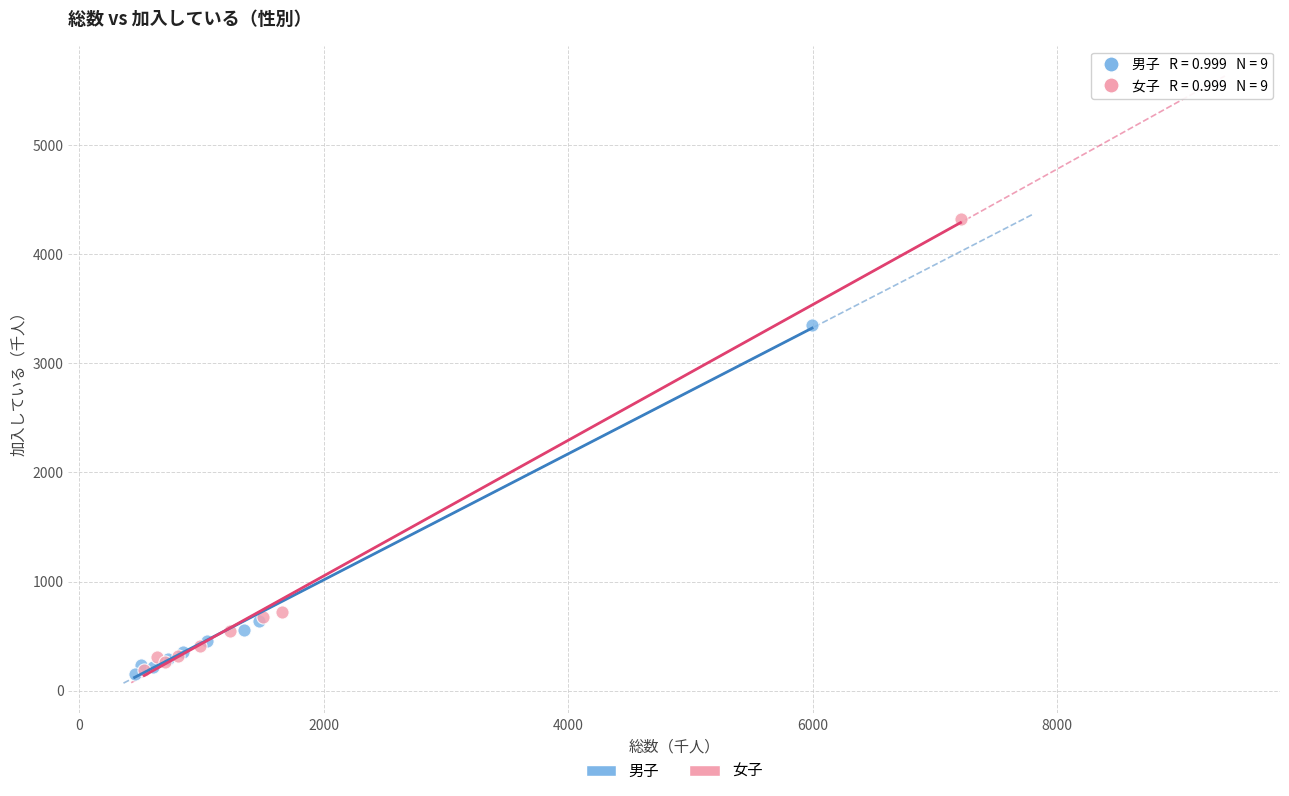

Which series has the largest Y range (max minus min)?

女子